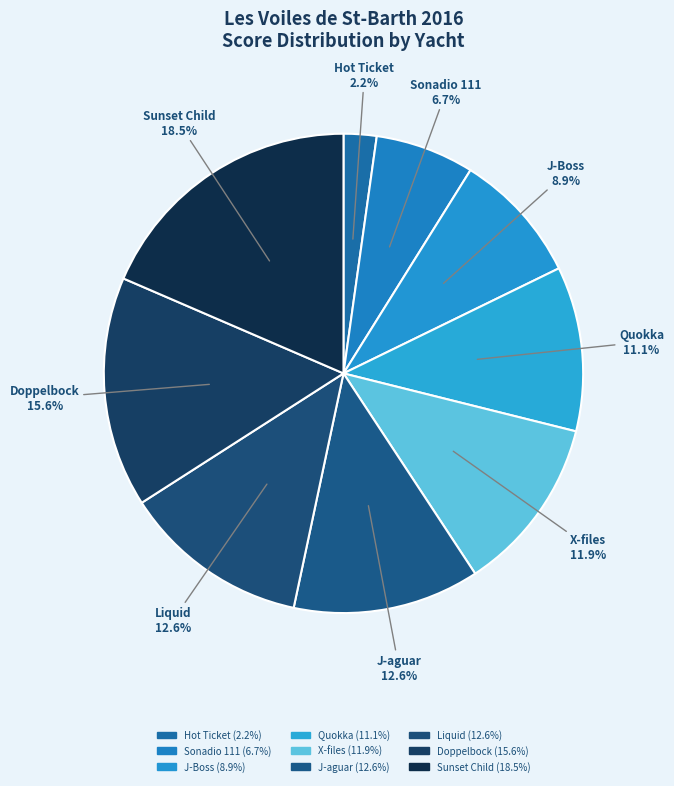

Which category has the smallest portion of the pie?

Hot Ticket